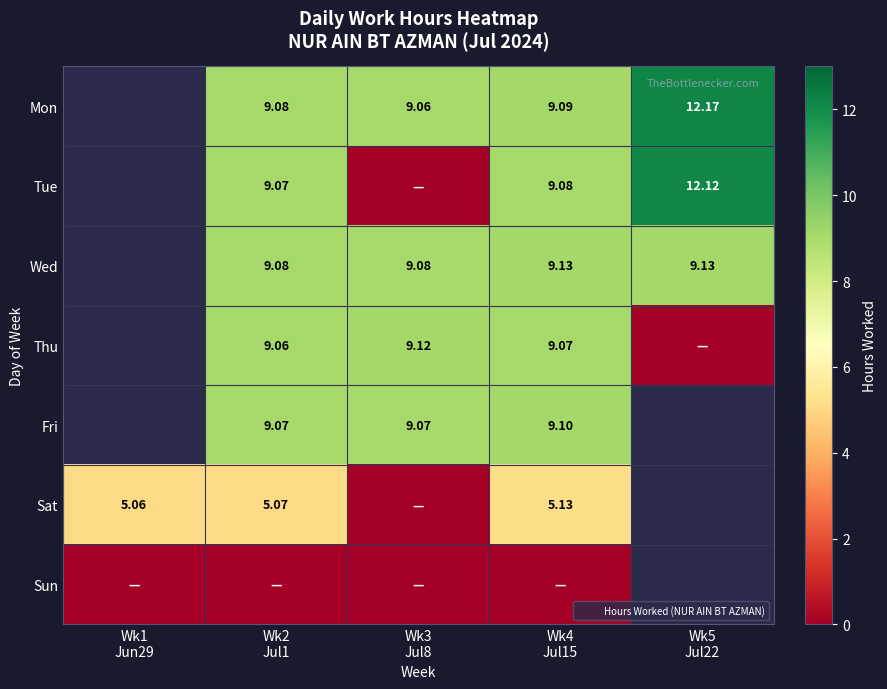

Count the number of categories in the chart.

5